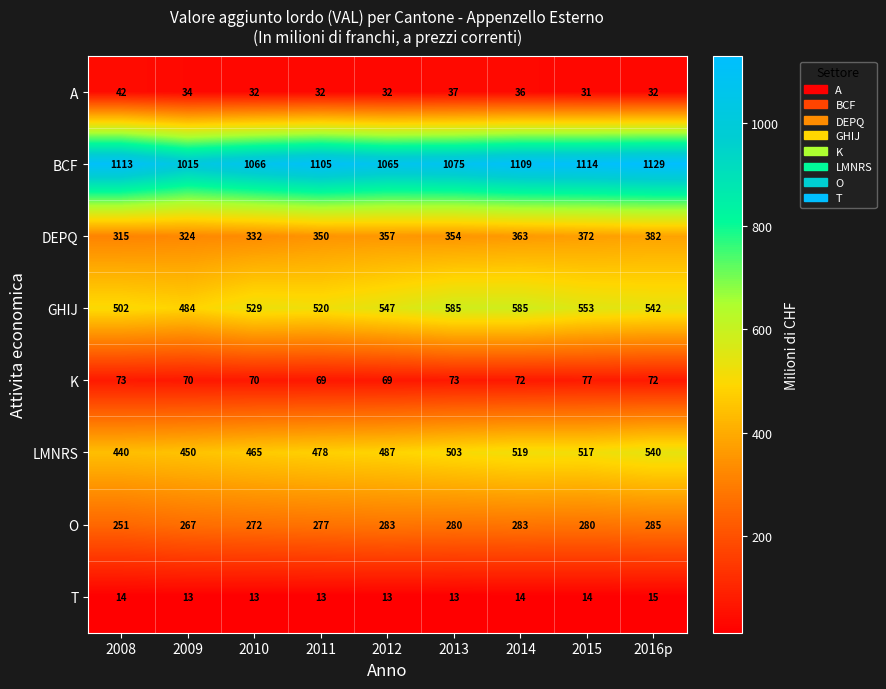

What is the smallest value displayed?

13